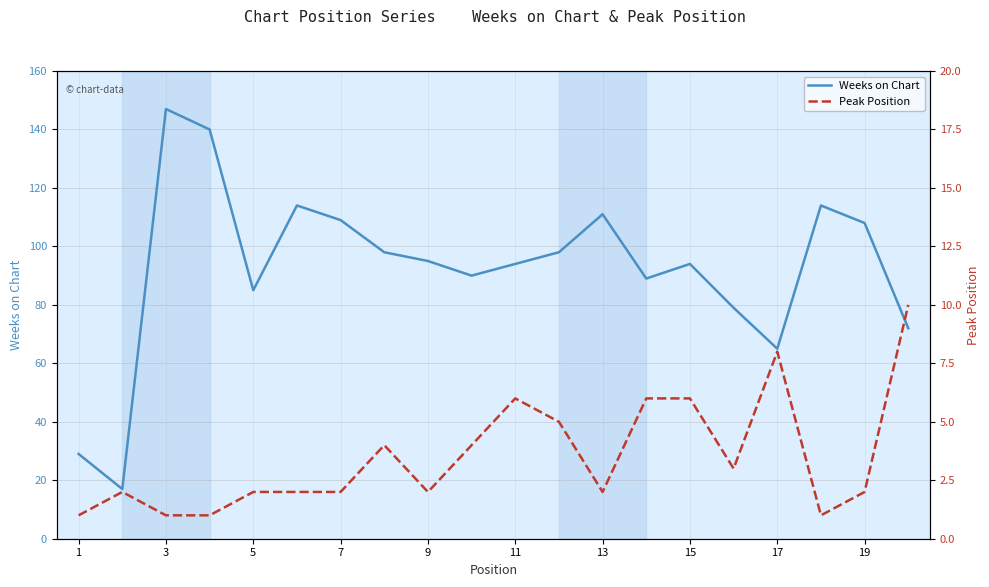

What is the highest value of the Weeks on Chart series?

147